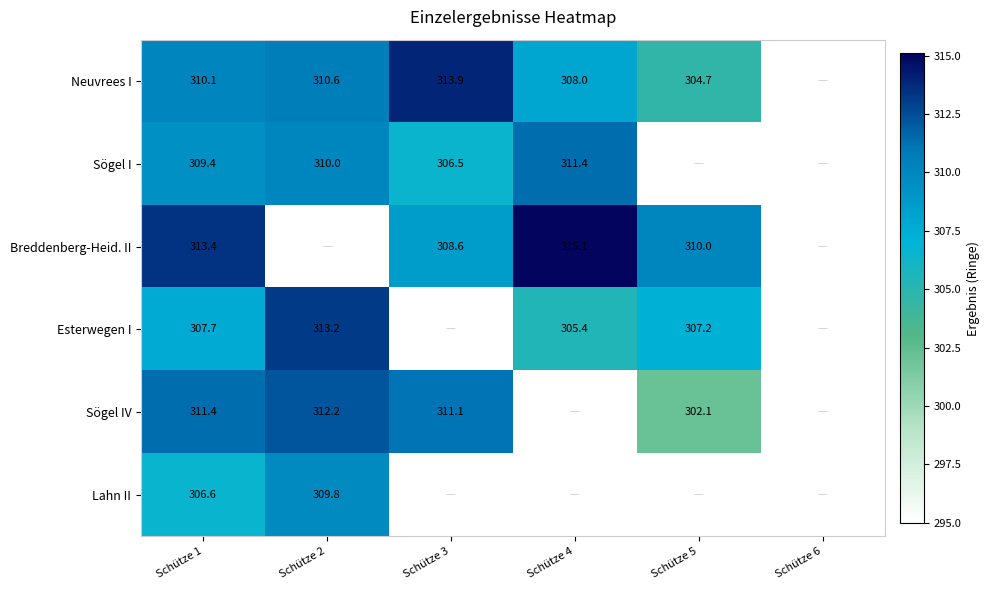

What is the spread (max minus min) of values at Schütze 2?

3.4